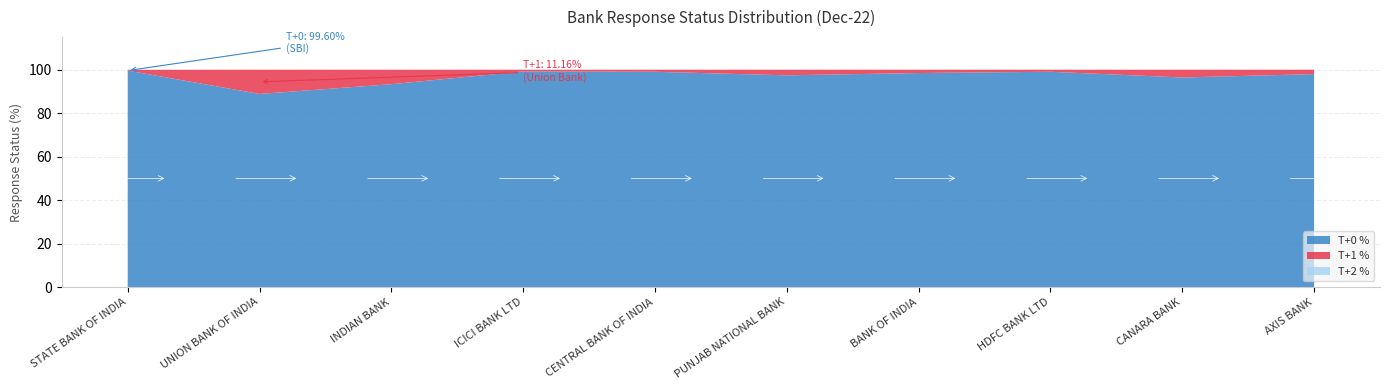

Reading right to left, list all the values displayed in this chart.

T+0 %: 98.0	96.4	99.0	98.5	97.4	99.0	99.2	93.3	88.8	99.6
T+1 %: 2.0	3.6	1.0	1.5	2.6	1.0	0.8	6.7	11.2	0.3
T+2 %: 0.0	0.0	0.0	0.0	0.0	0.0	0.0	0.0	0.0	0.1
T+3 %: 0.0	0.0	0.0	0.0	0.0	0.0	0.0	0.0	0.0	0.0
T+4 %: 0.0	0.0	0.0	0.0	0.0	0.0	0.0	0.0	0.0	0.0